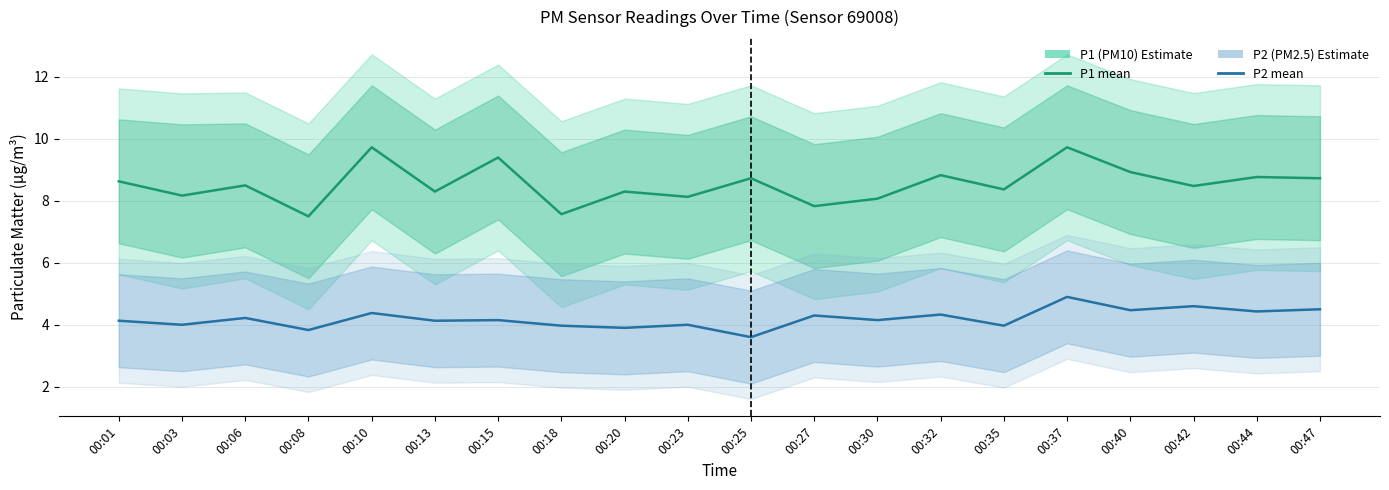

True or false: P1 has a value of 12.1 at 00:01.

False